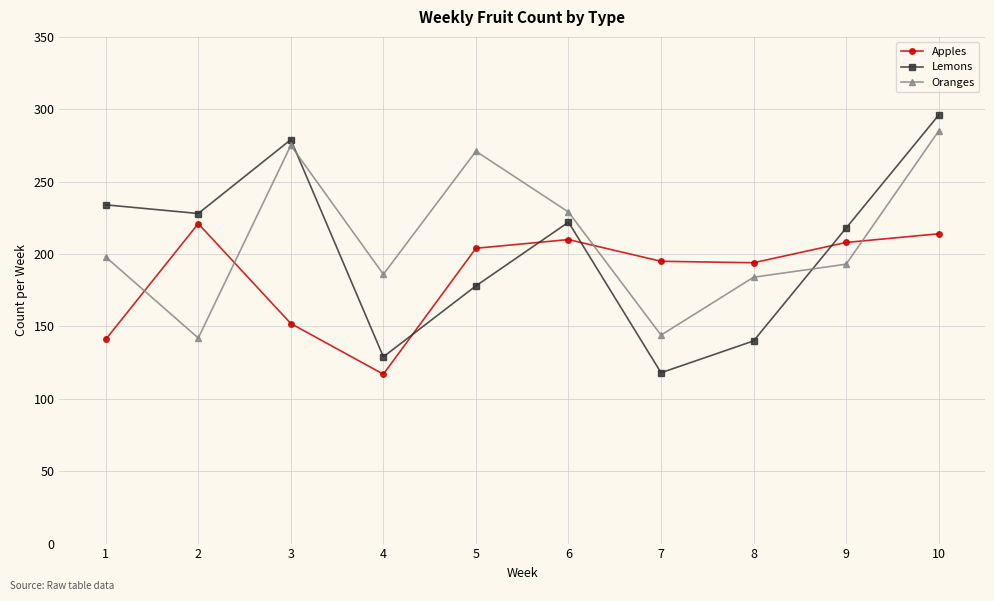

List the series in order of their overall mean, lowest first.

Apples, Lemons, Oranges